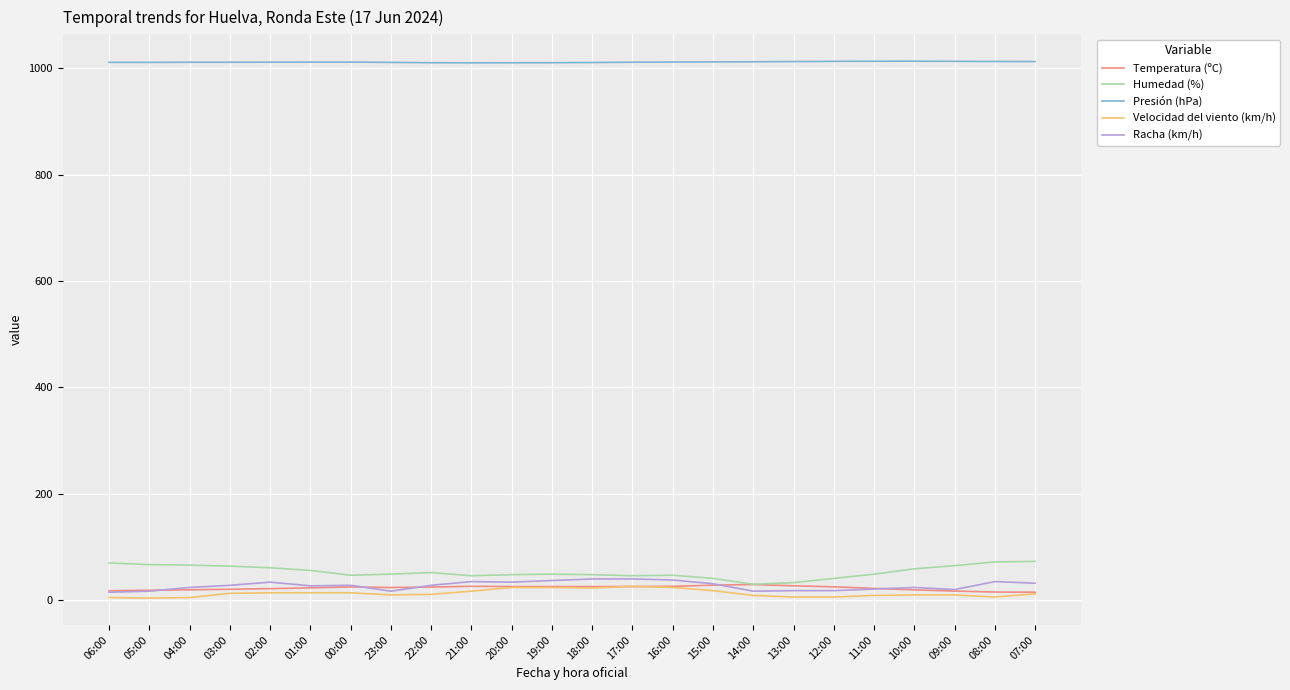

Is it true that Presión (hPa) equals 1011.4 at 16:00?

True